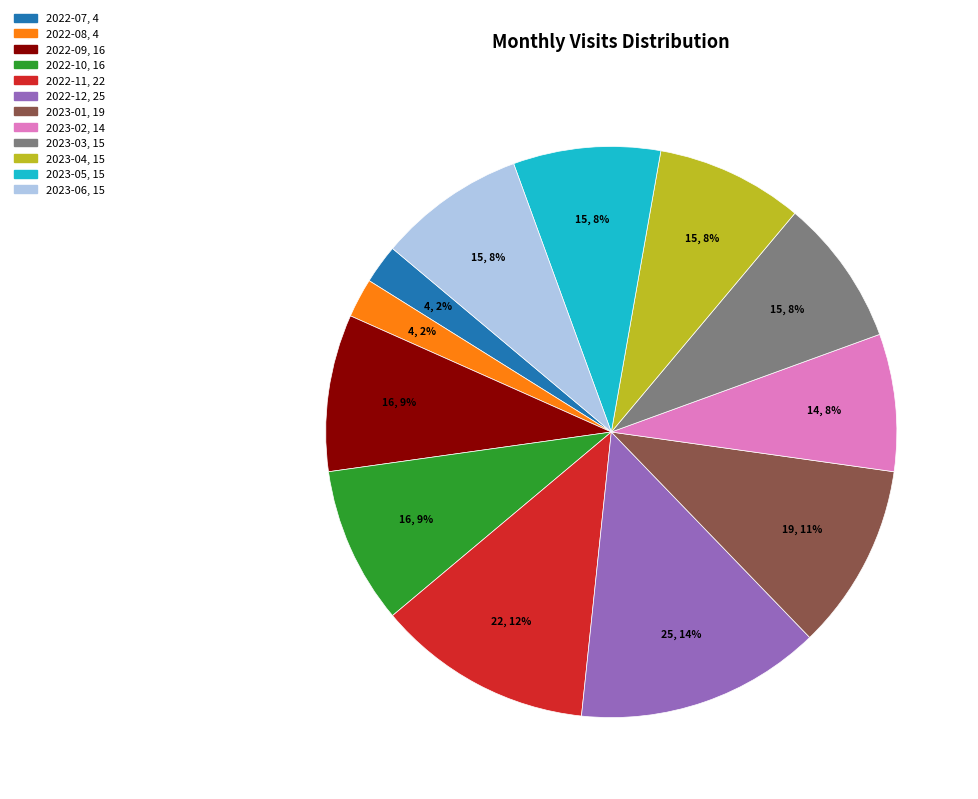

To the nearest percent, what is the difference between the largest and smallest slice percentages?

12%